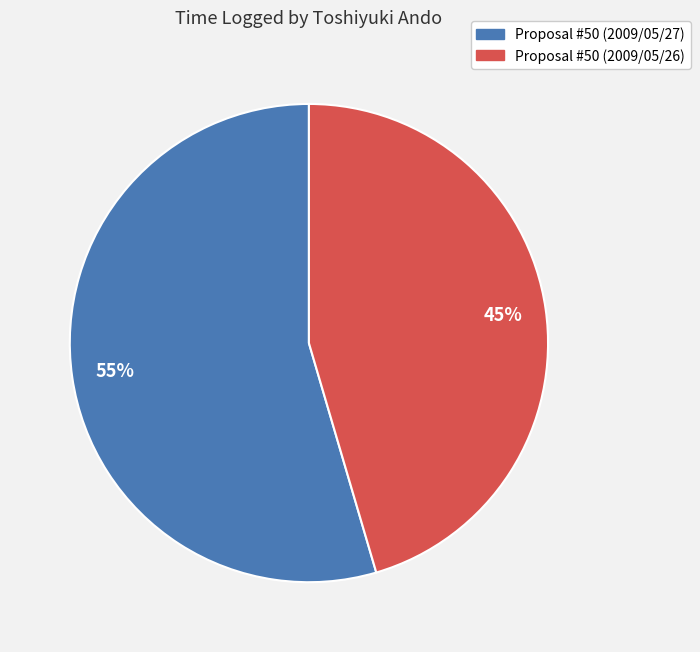

Do Proposal #50 (2009/05/26) and Proposal #50 (2009/05/27) together represent more than half of the pie?

Yes